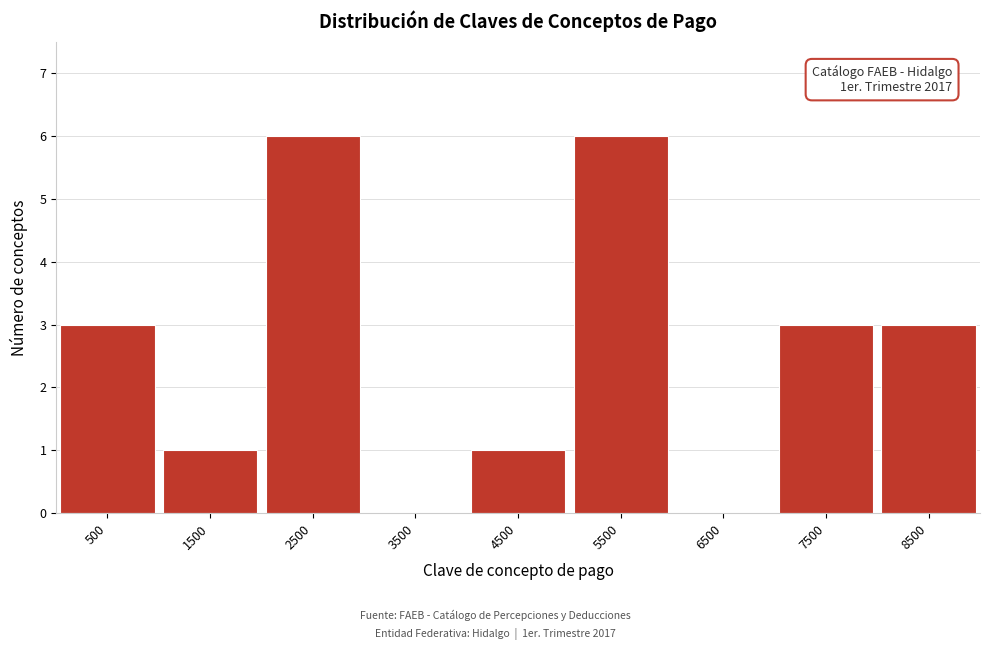

Reading left to right, extract all data points from this chart.

500=3	1500=1	2500=6	3500=0	4500=1	5500=6	6500=0	7500=3	8500=3